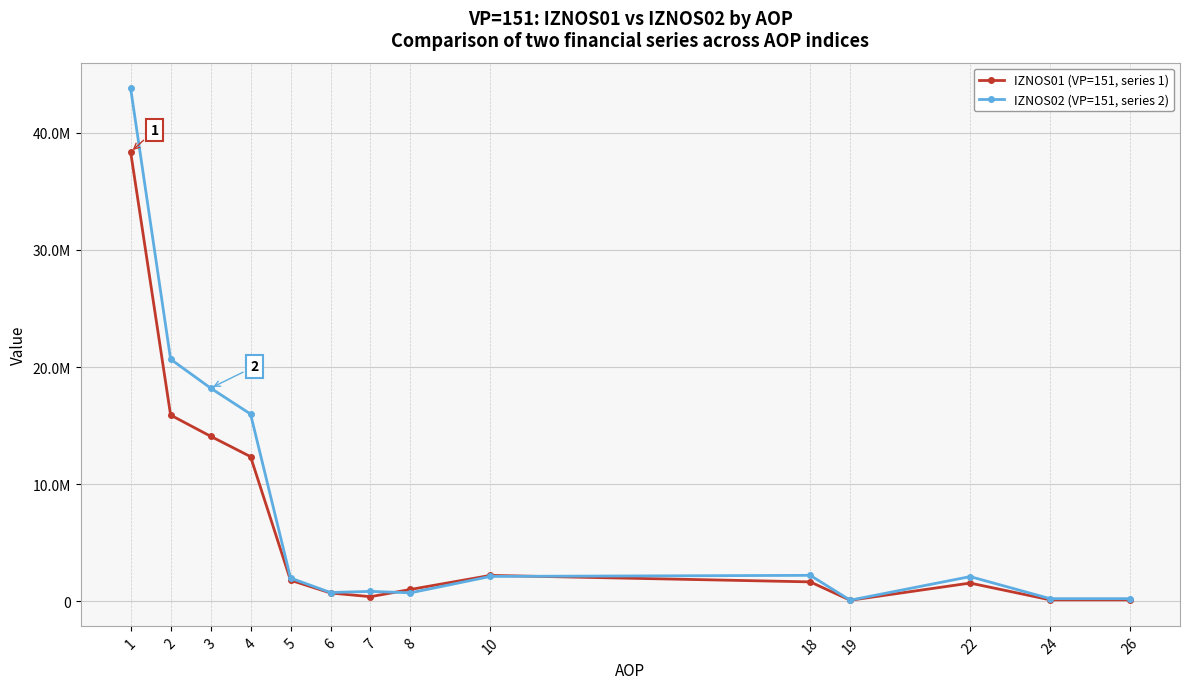

Is it true that IZNOS02 (VP=151, series 2) equals 266850.7 at 6?

False